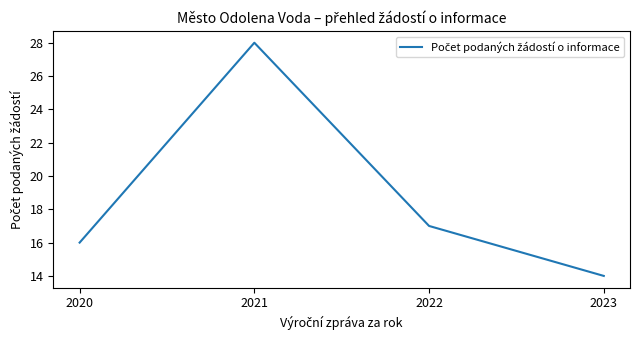

What is the greatest value displayed?

28